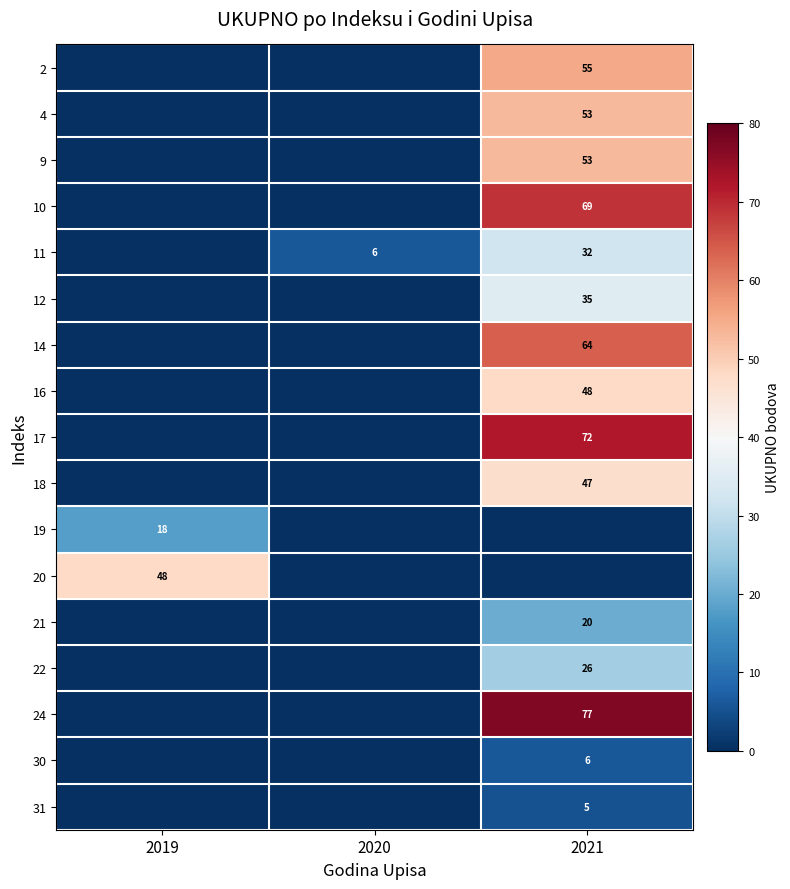

Is it true that 14 equals 89 at 2021?

False